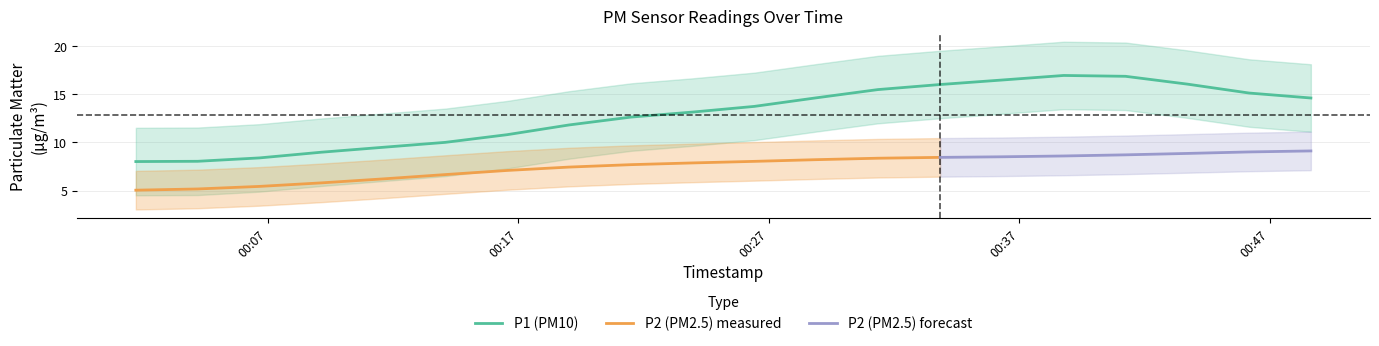

What is the minimum value for P1 (PM10)?

8.0